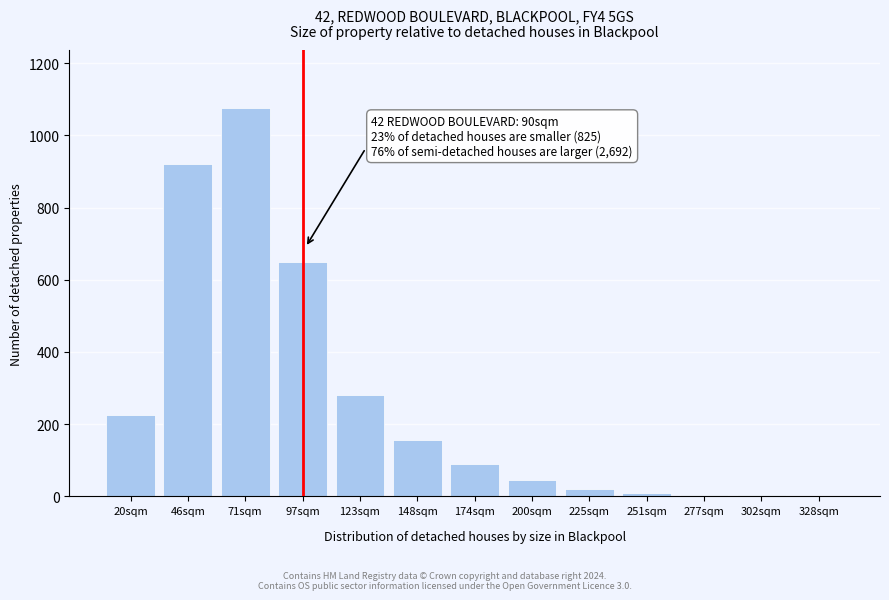

True or false: the data shows 155 at 148sqm.

True